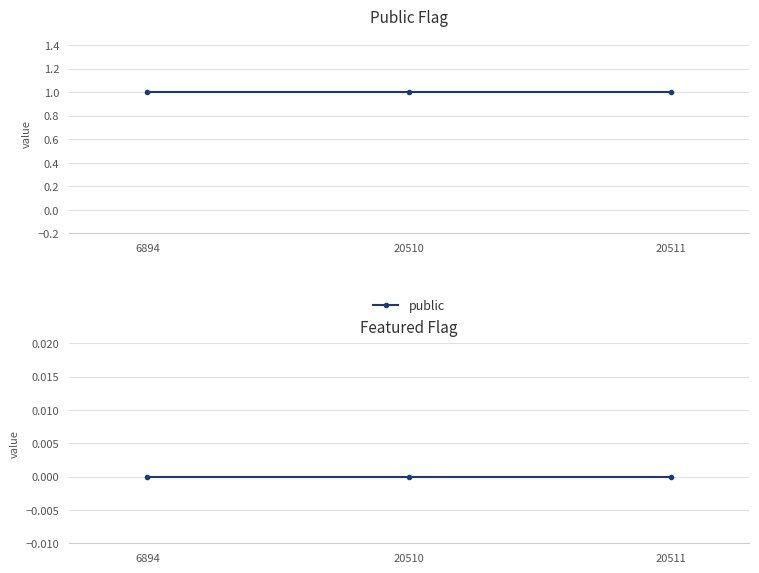

Is the value of public at 20511 greater than the value of featured at 20511?

Yes